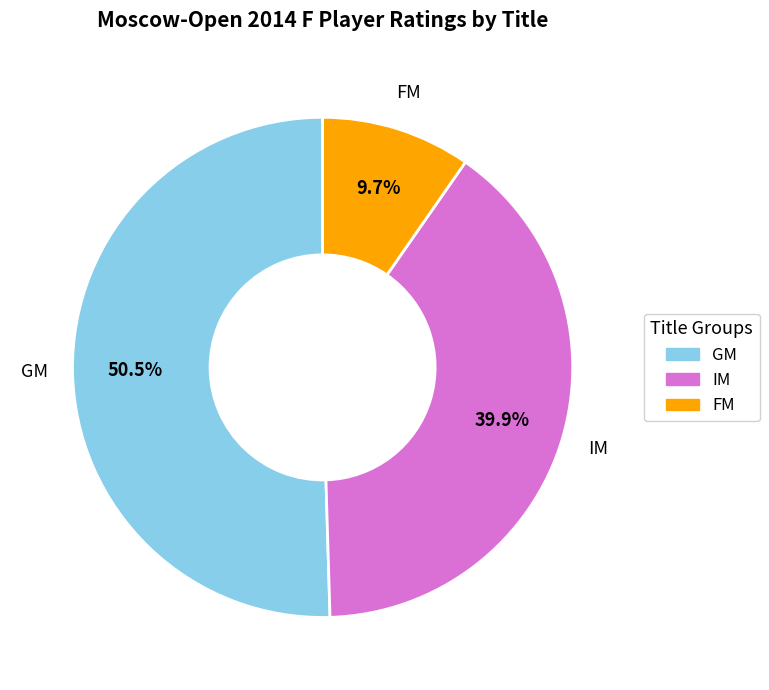

What portion of the pie excludes FM?

90.3%